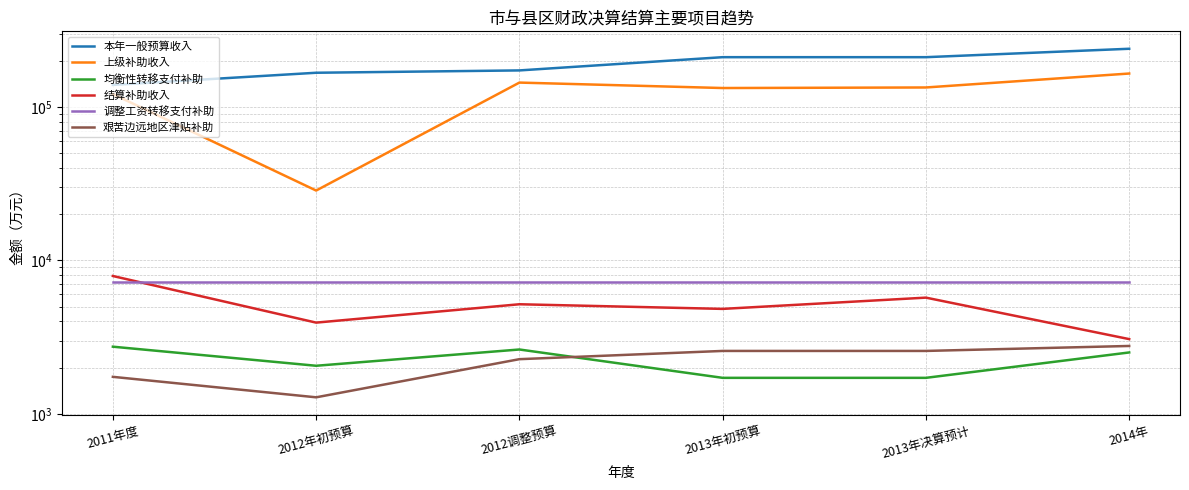

Rank the series by their maximum value, from highest to lowest.

本年一般预算收入, 上级补助收入, 结算补助收入, 调整工资转移支付补助, 艰苦边远地区津贴补助, 均衡性转移支付补助